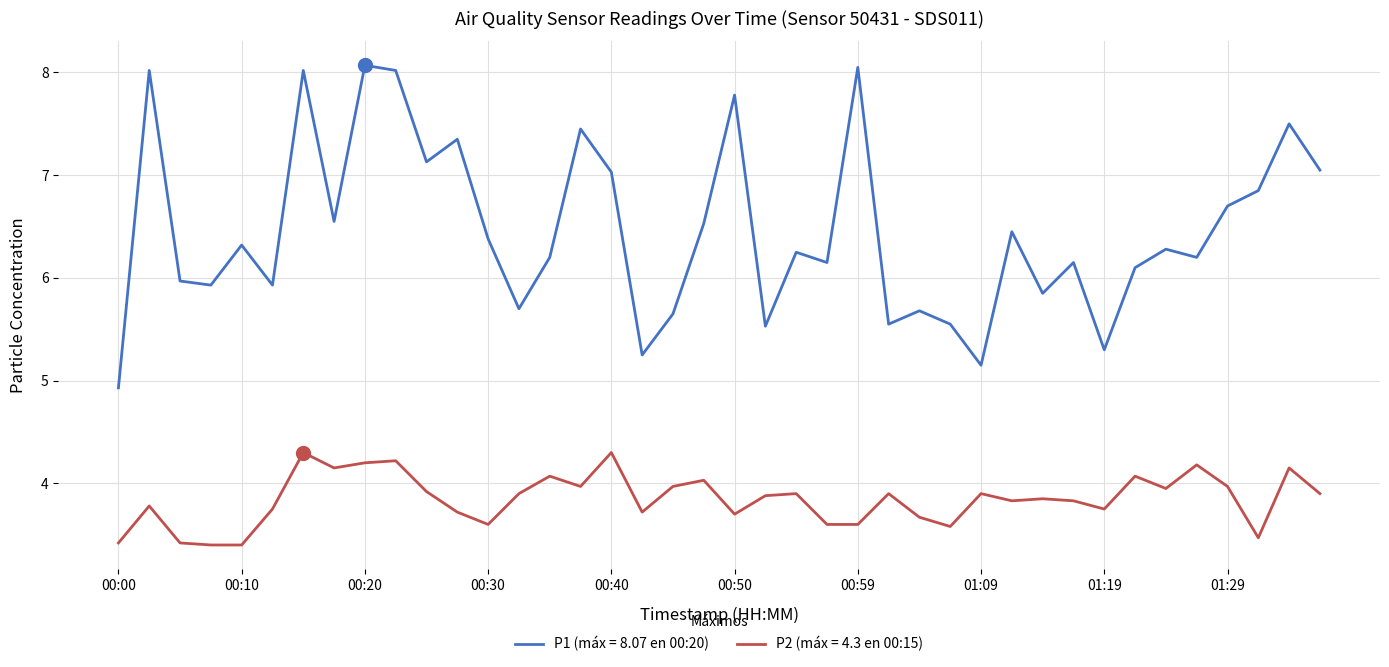

Which series has the largest range (max minus min)?

P1 (máx = 8.07 en 00:20)